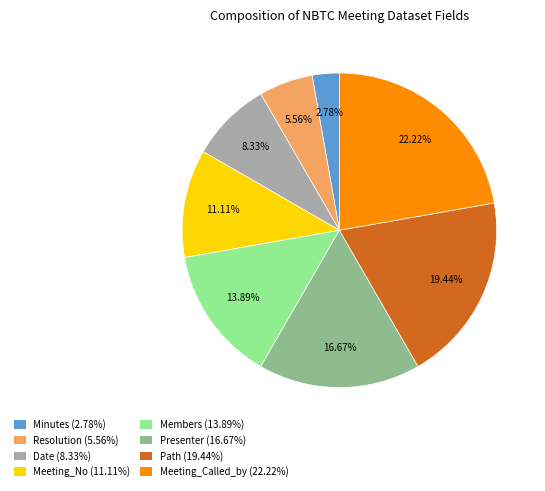

Which slice is the smallest?

Minutes